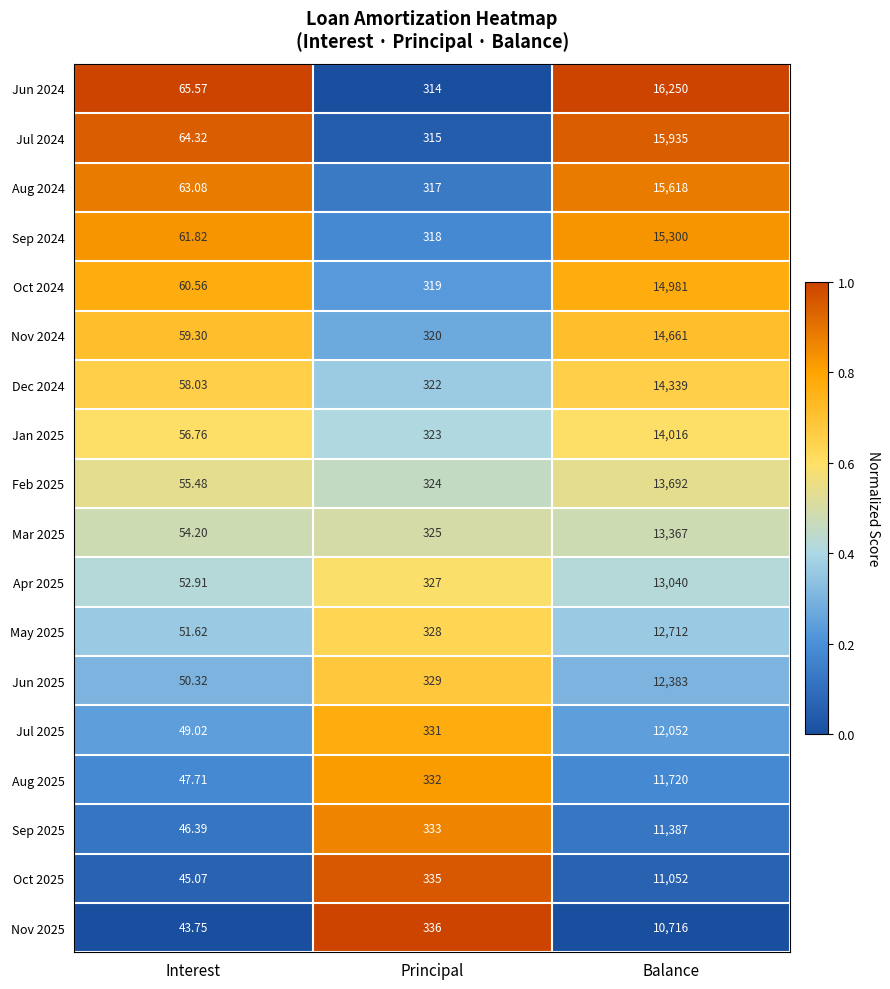

At which category is the sum across all series the highest?

Balance